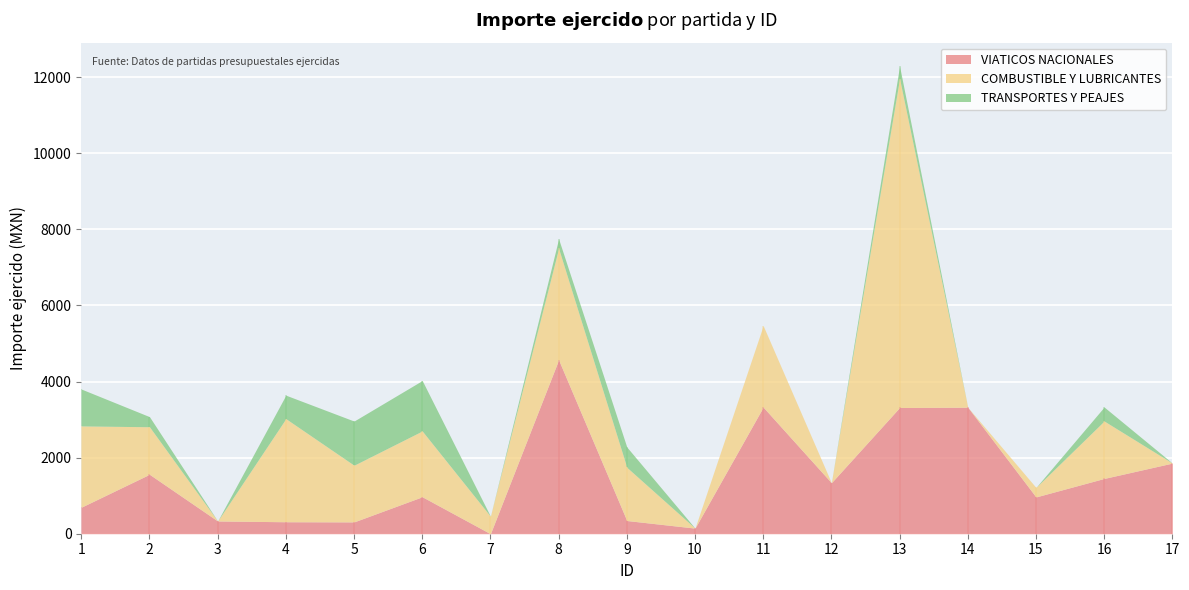

How many lines are shown in the chart?

3